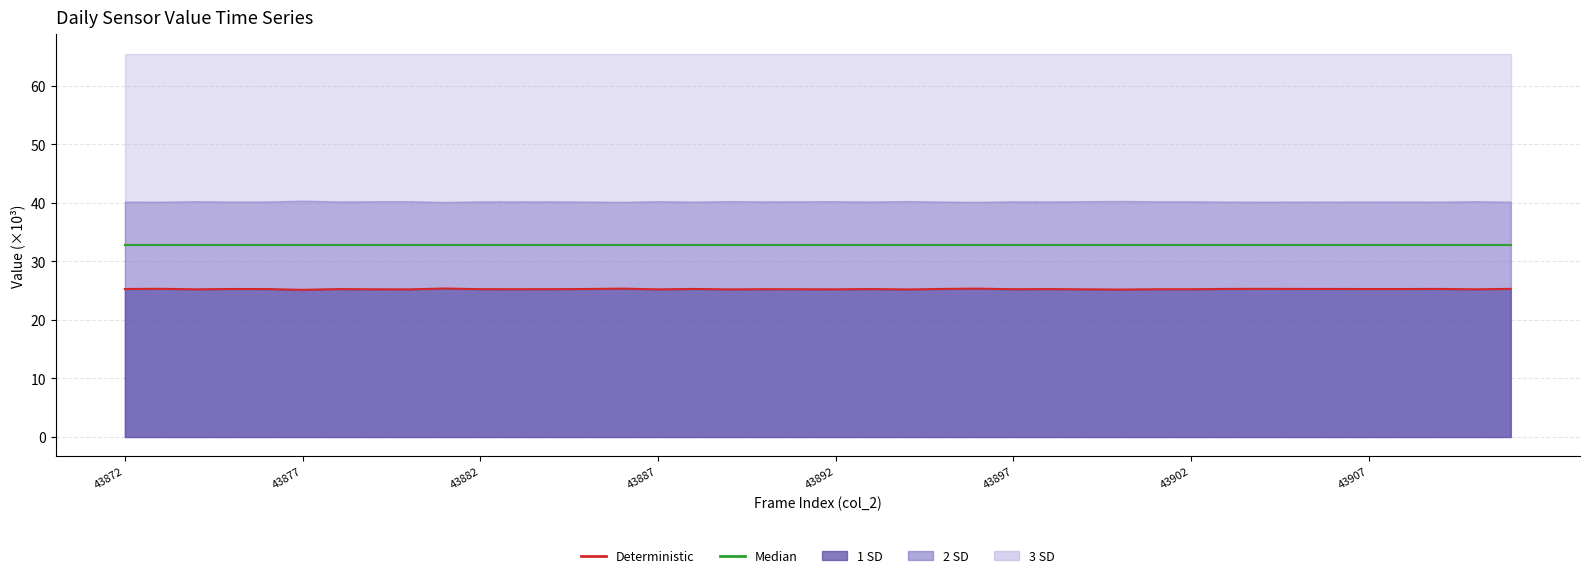

True or false: Deterministic has a value of 8.8 at 43882.

False